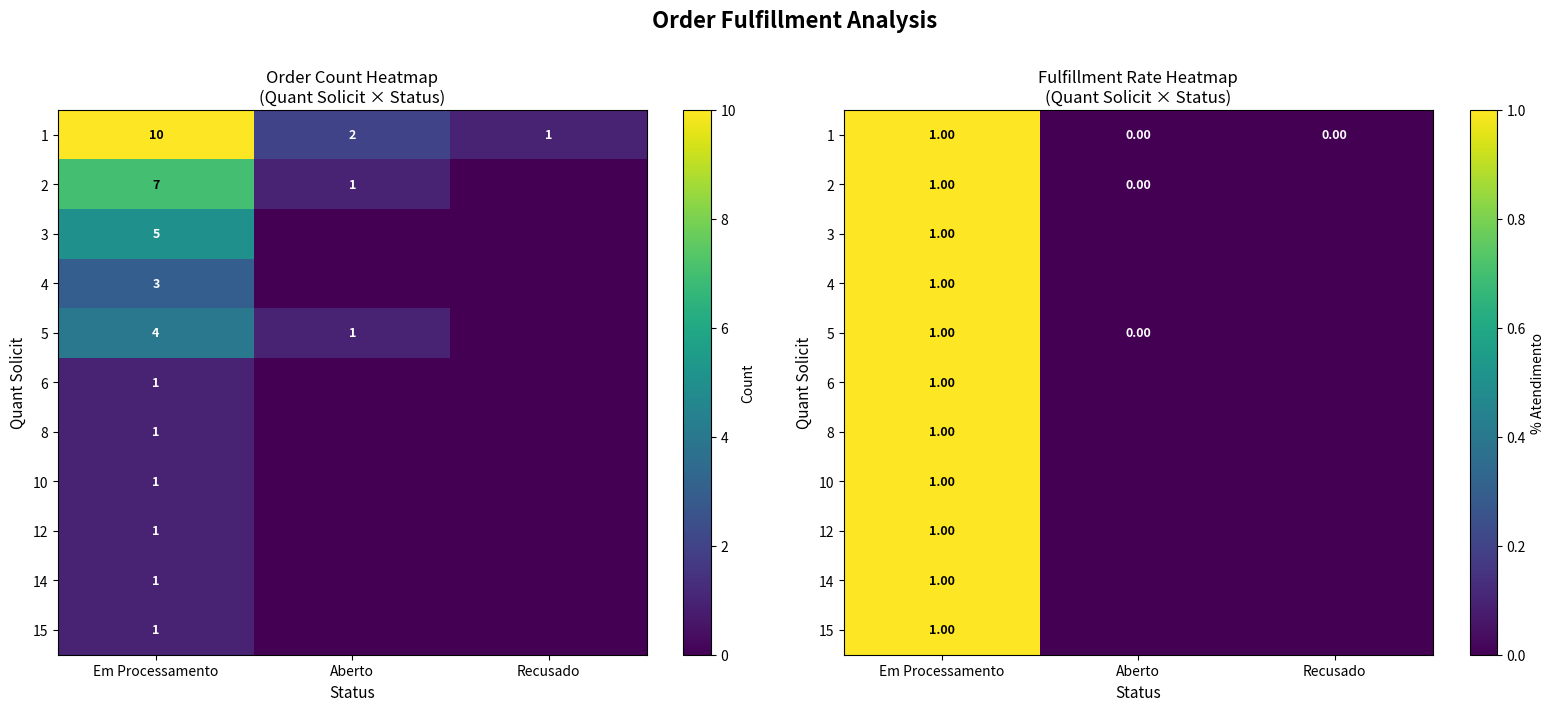

Is the value of 2 at Em Processamento greater than the value of 4 at Aberto?

Yes